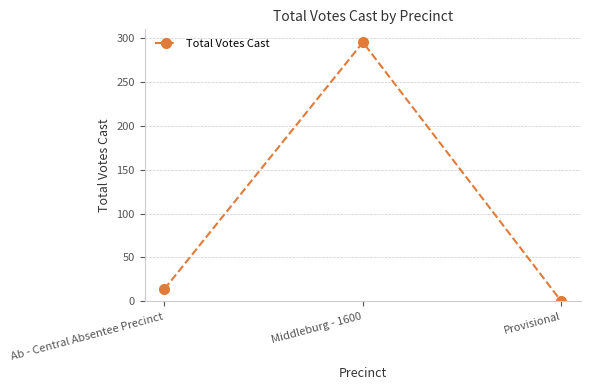

How many values are below 14?

1